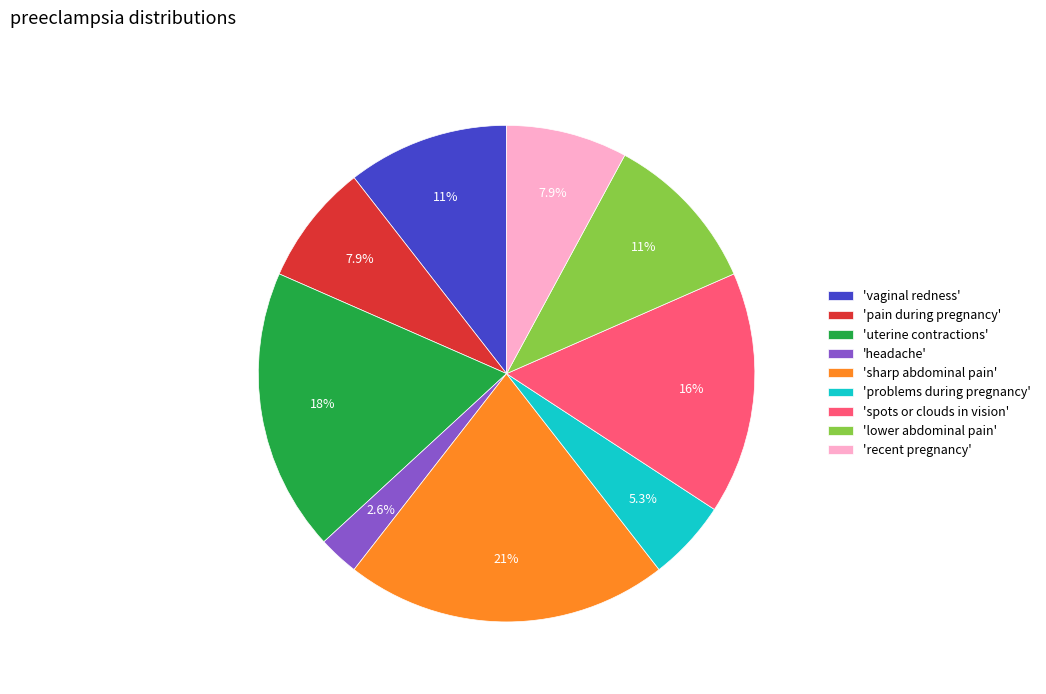

Does 'pain during pregnancy' represent more than half of the total?

No